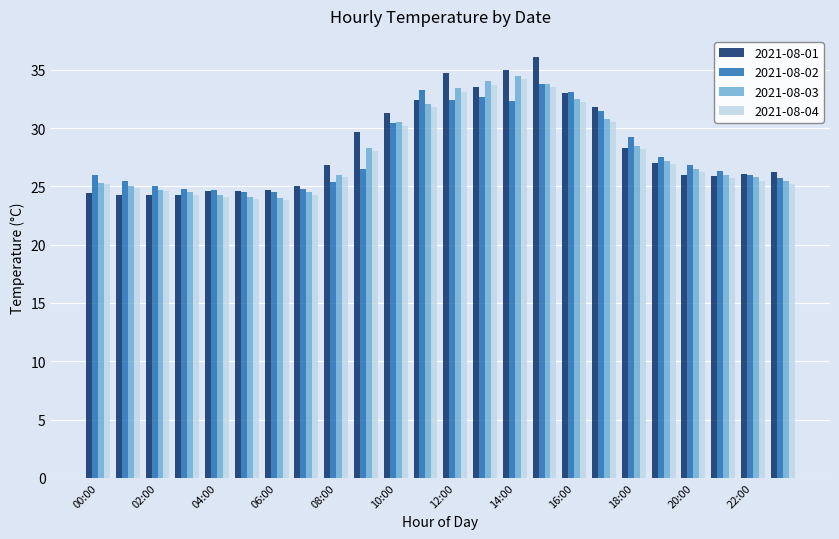

Which series has the largest total across all categories?

2021-08-01